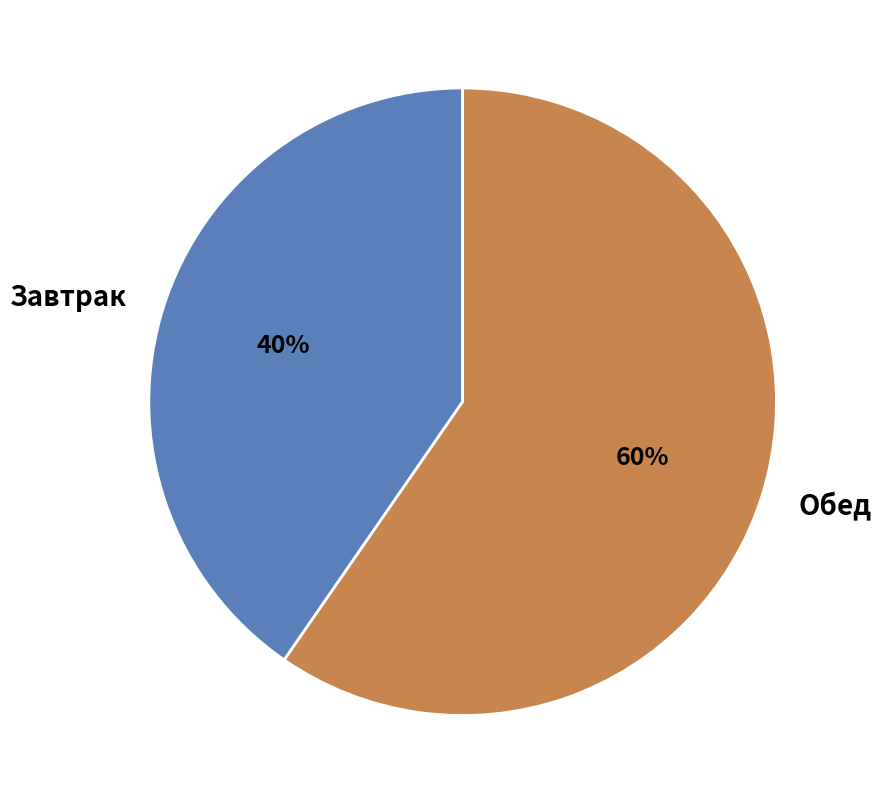

What is the smallest slice in the pie chart?

Завтрак